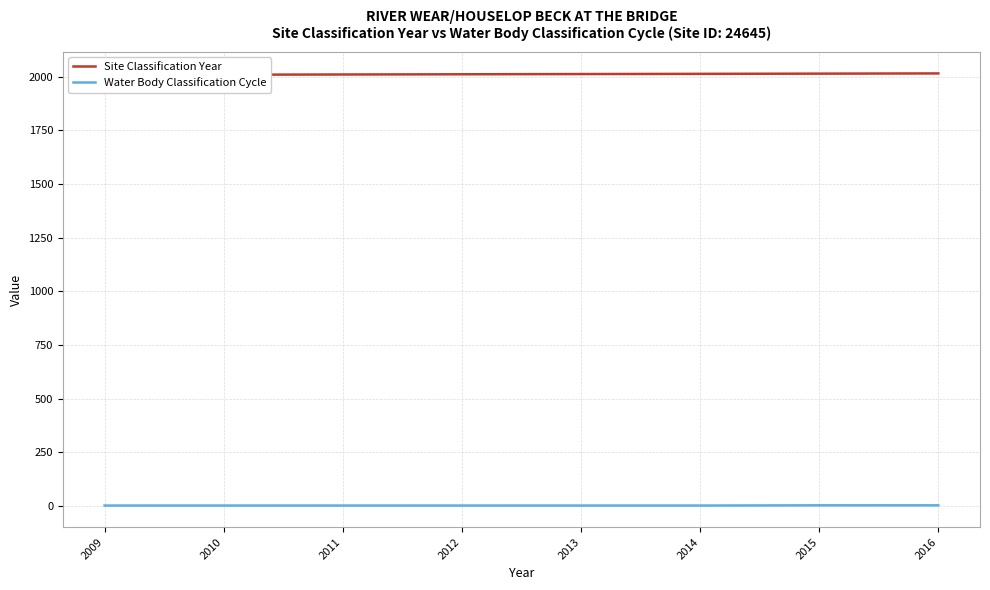

Reading left to right, transcribe all the data shown in this chart.

Site Classification Year: 2009	2010	2011	2012	2013	2014	2015	2016
Water Body Classification Cycle: 1	1	1	1	1	1	2	2